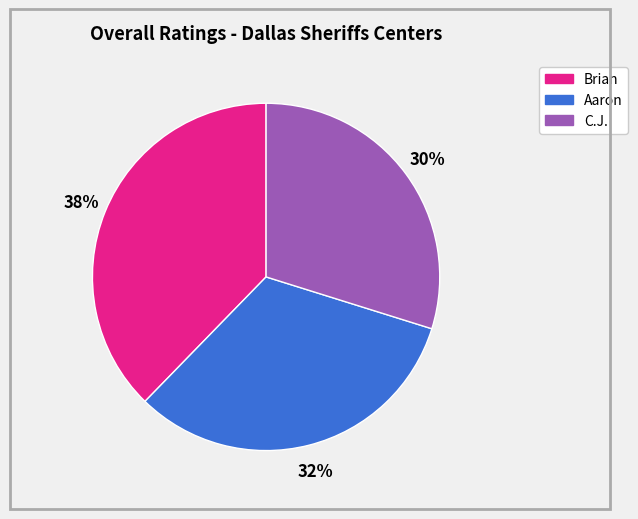

What is the ratio of the value at C.J. to the value at Brian?

0.8